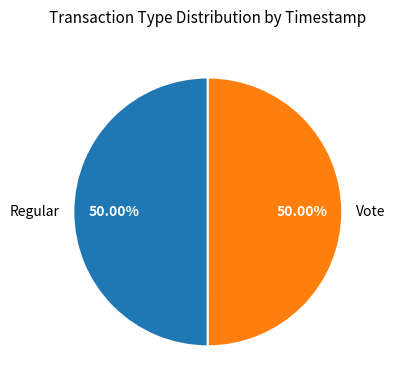

True or false: Vote accounts for 50% of the total.

True